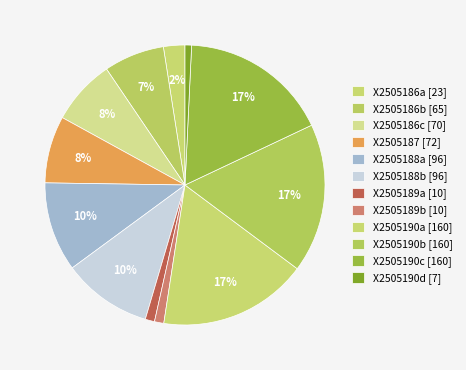

Count the number of slices in the pie.

12